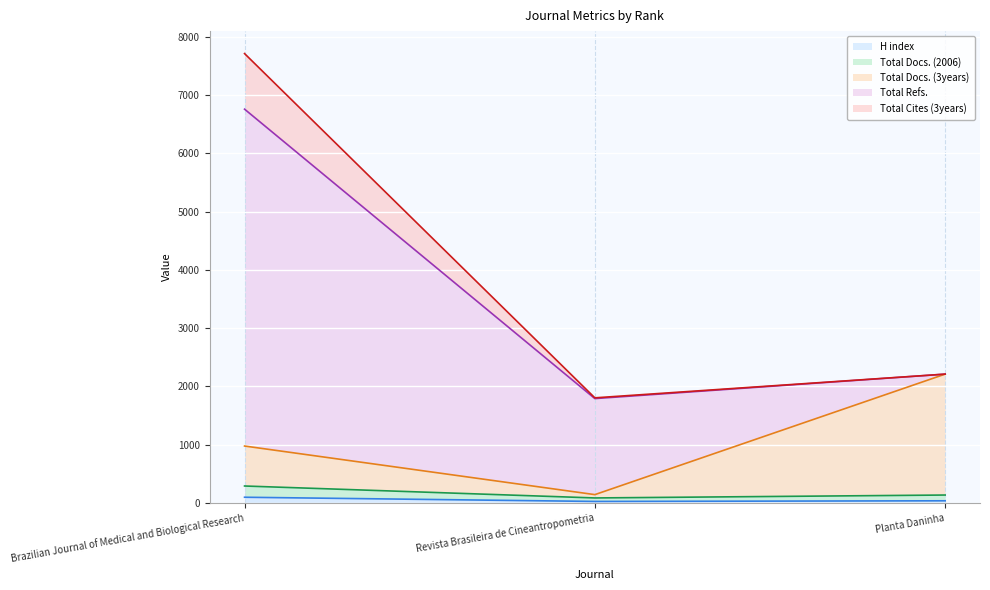

What is the lowest value of the Total Docs. (3years) series?

143